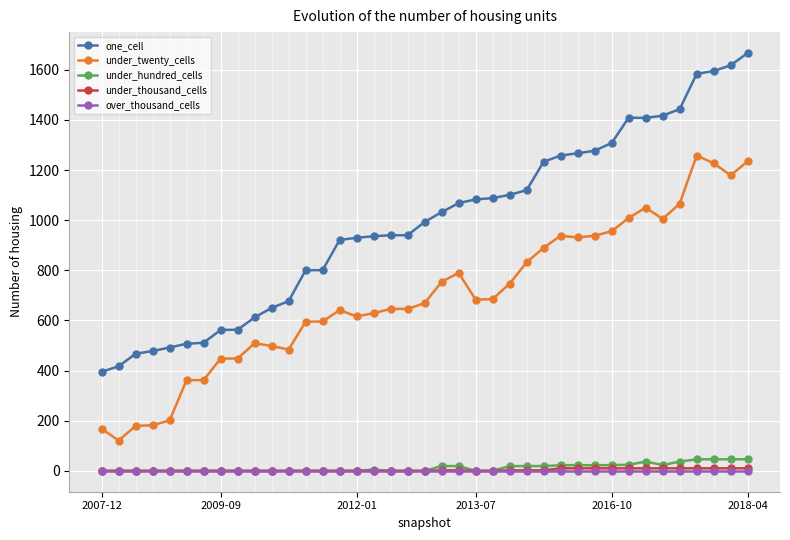

Which series has the widest spread of values?

one_cell